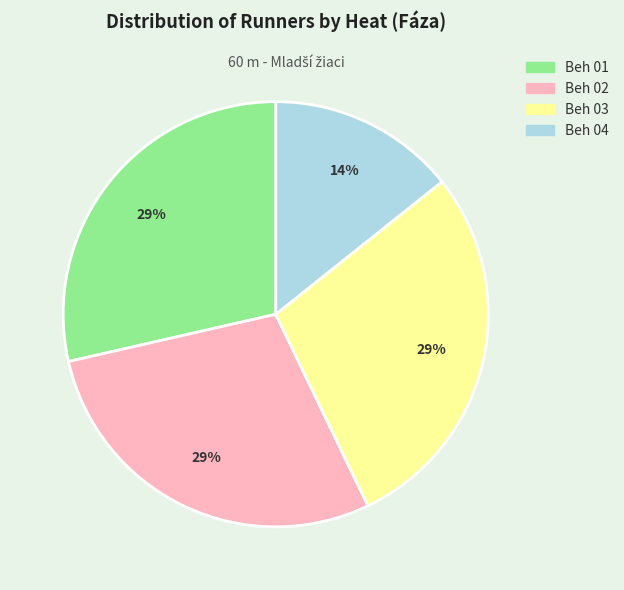

Which has a higher value, Beh 03 or Beh 04?

Beh 03